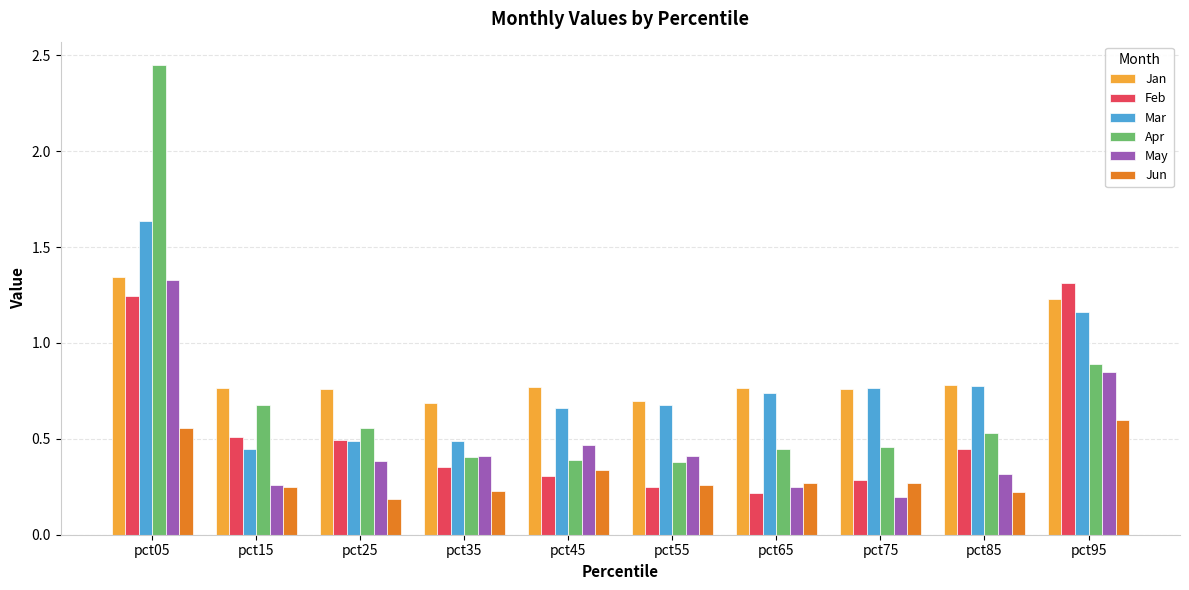

Is it true that Apr equals 0.9 at pct95?

True